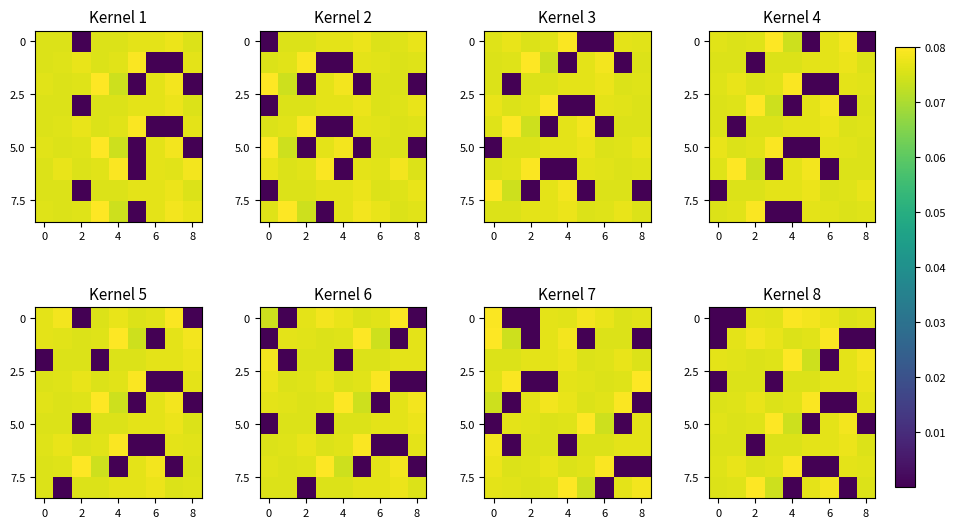

What is the spread (max minus min) of values at 5?

0.1